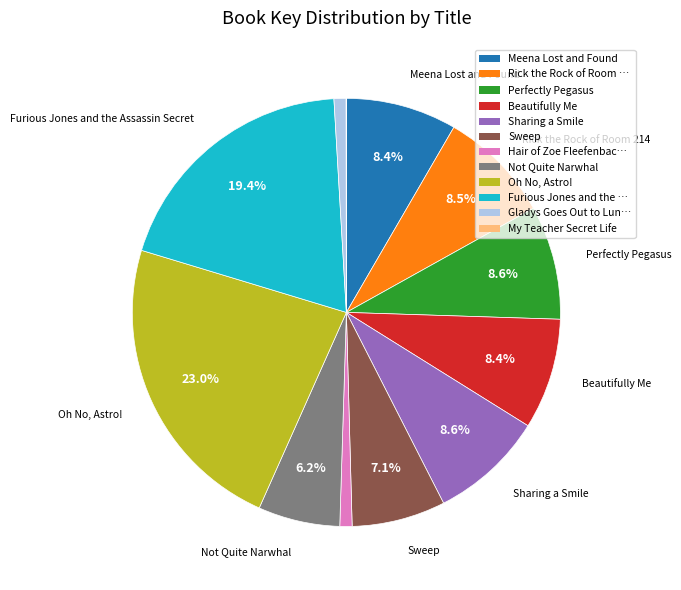

Is there any slice that represents more than half of the pie?

No